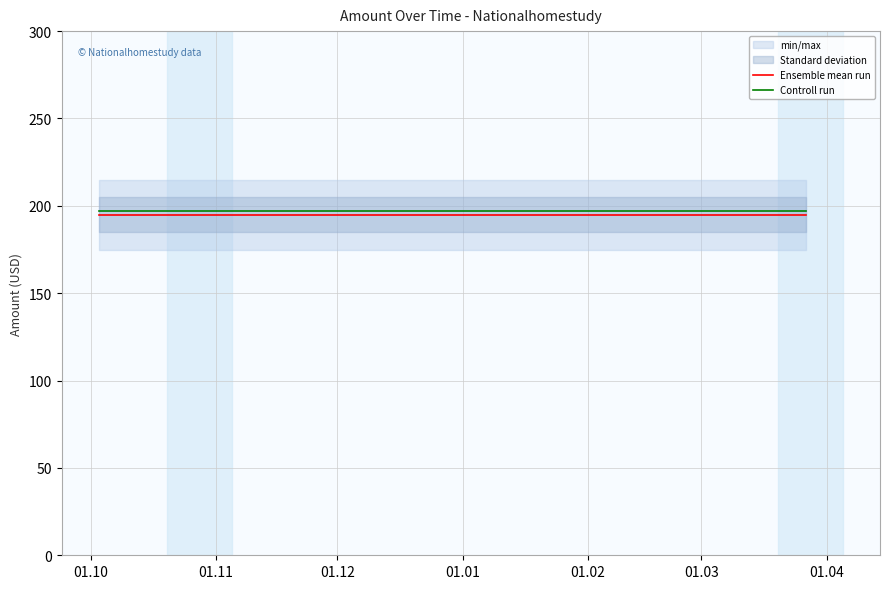

True or false: Ensemble mean run has a value of 195 at 01.10.

True